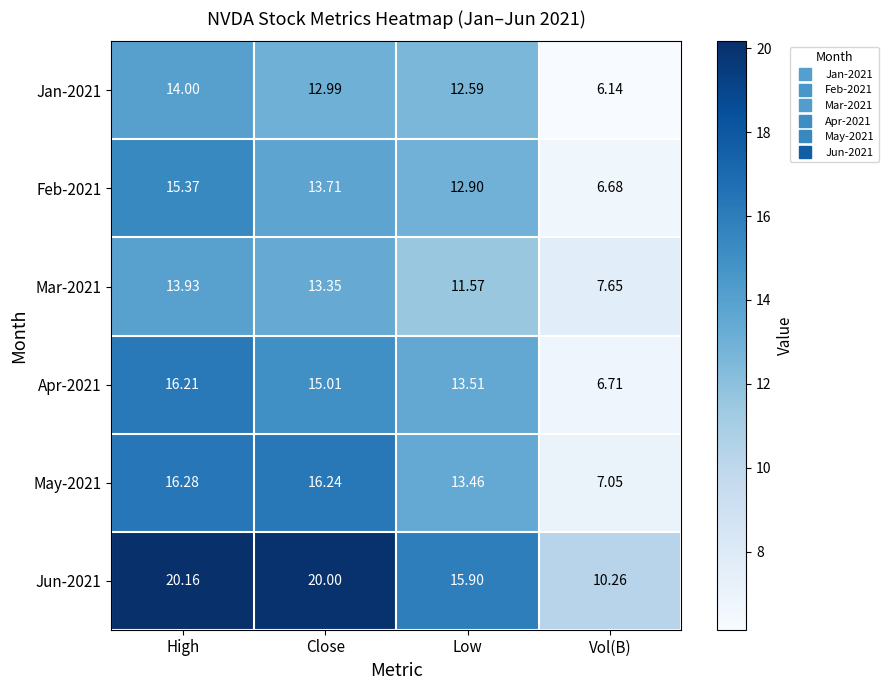

Which series has the largest range (max minus min)?

Jun-2021